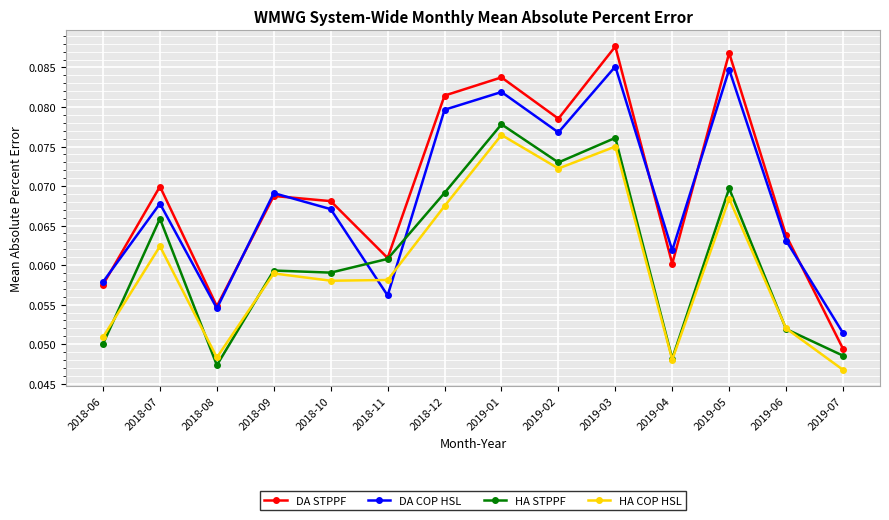

What is the sum of all DA STPPF values?

1.0